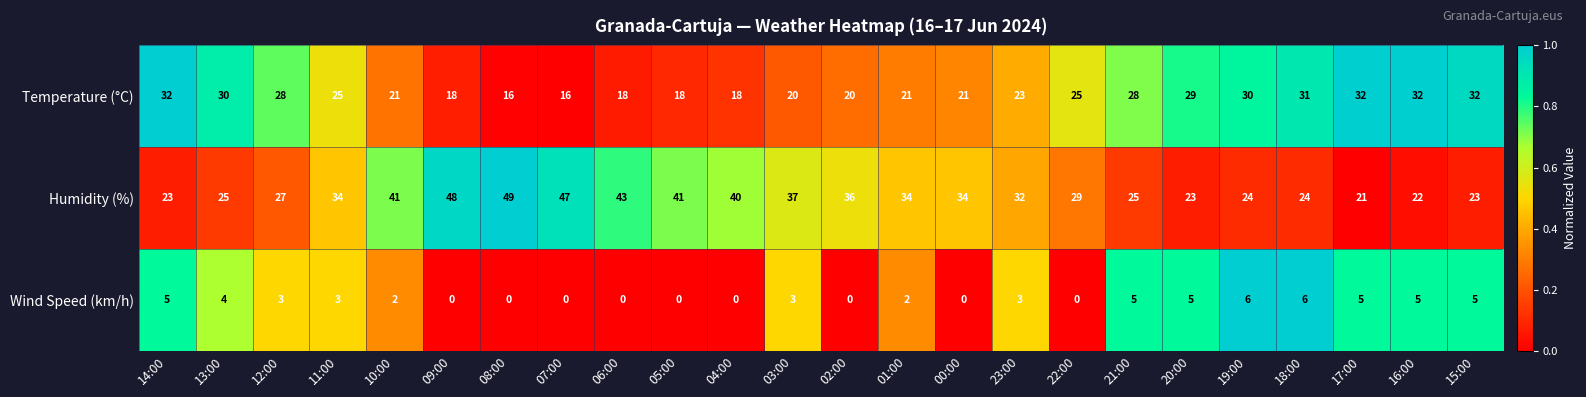

List the series in order of their overall mean, highest first.

Humidity (%), Temperature (°C), Wind Speed (km/h)